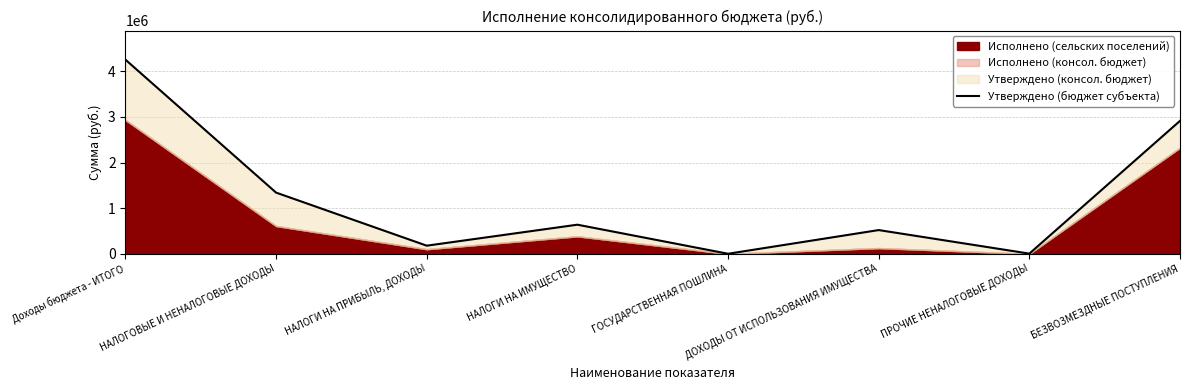

The value at ПРОЧИЕ НЕНАЛОГОВЫЕ ДОХОДЫ is 4000. True or false?

True